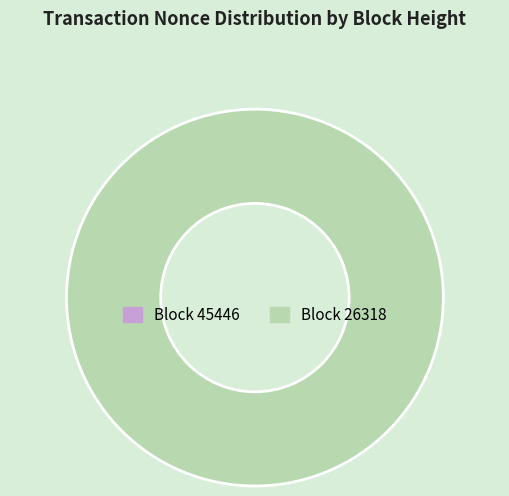

To the nearest percent, what portion does 26318 represent?

100%